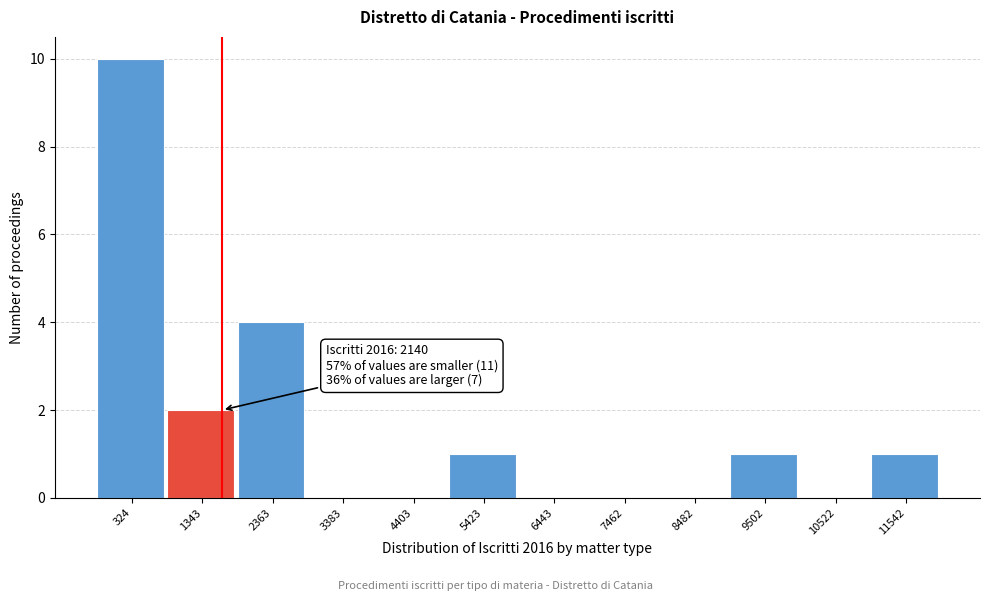

Reading left to right, extract all data points from this chart.

324=10	1343=2	2363=4	3383=0	4403=0	5423=1	6443=0	7462=0	8482=0	9502=1	10522=0	11542=1